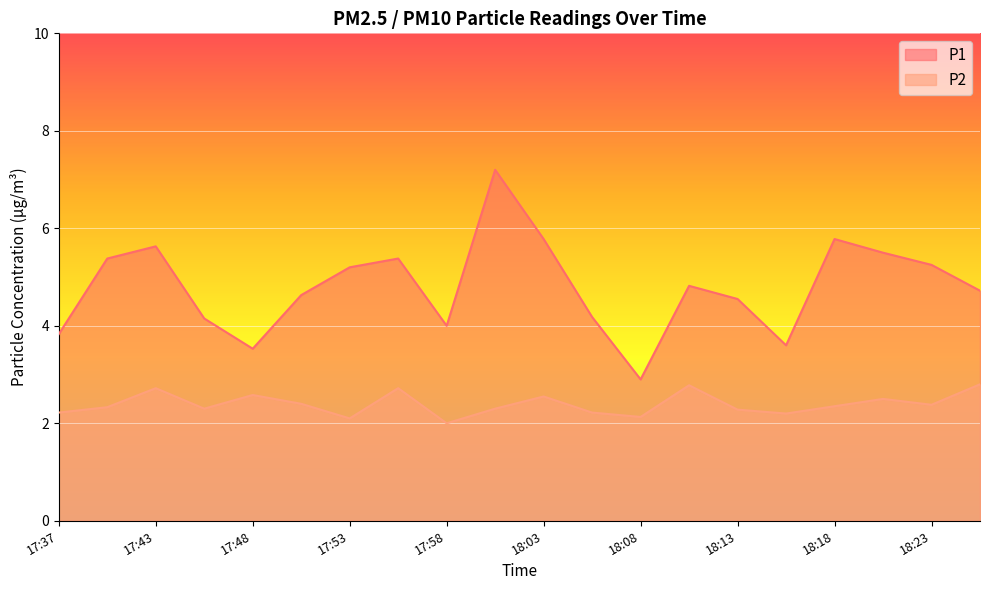

True or false: P2 and P1 cross at least once.

False